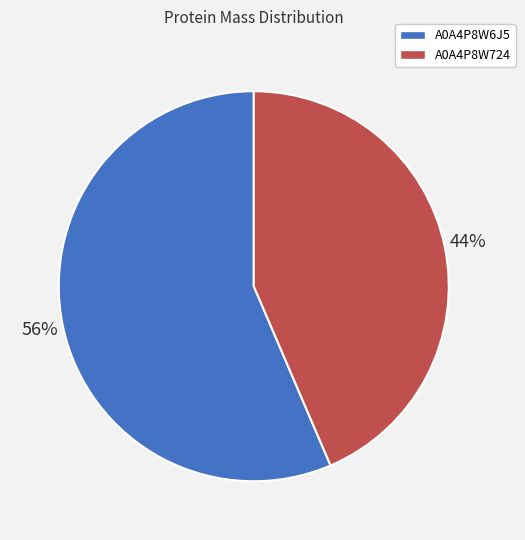

Is it true that A0A4P8W724 is 31% of the pie?

False